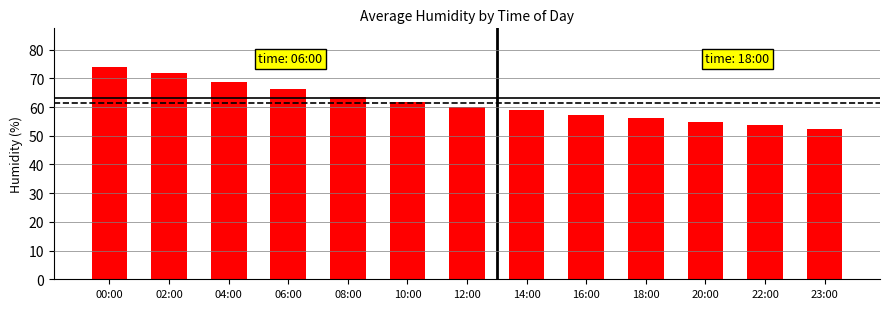

The chart shows a value of 49.3 at 02:00. True or false?

False